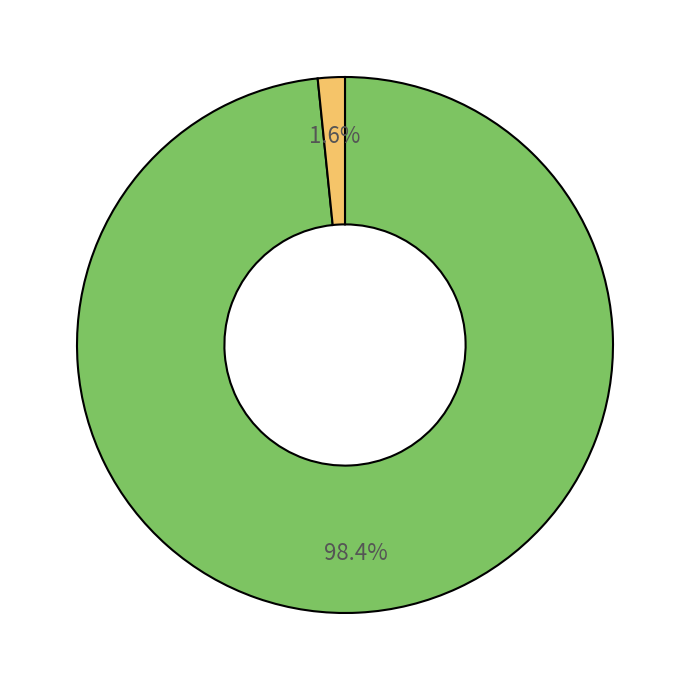

Is there any slice that represents more than half of the pie?

Yes